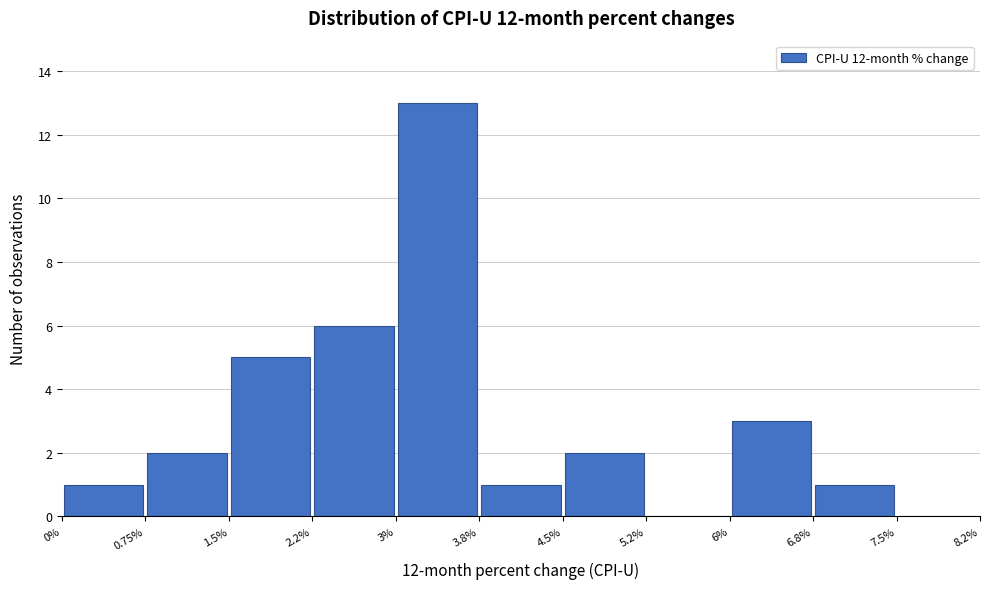

What is the height of the bar covering 2.2% to 3% on the x-axis? The values are not printed on the chart, so give them approximately, as read against the axis.

6